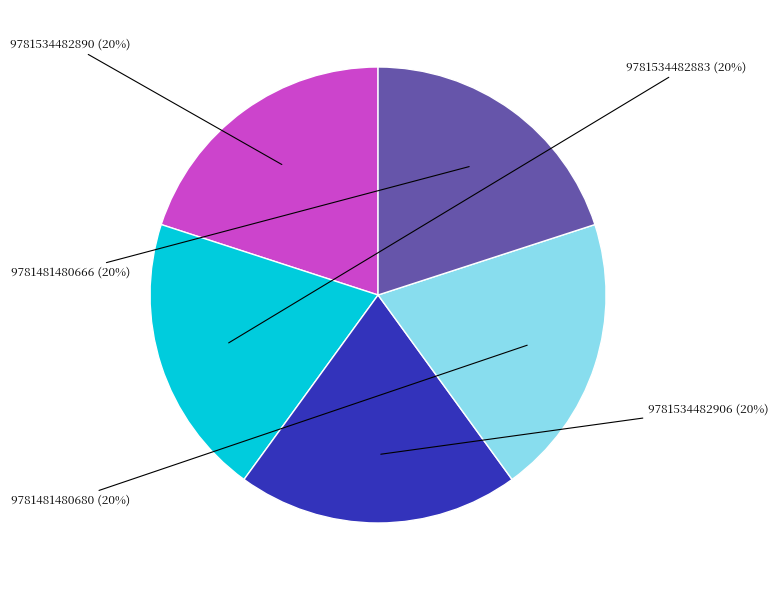

How many slices are in this pie chart?

5